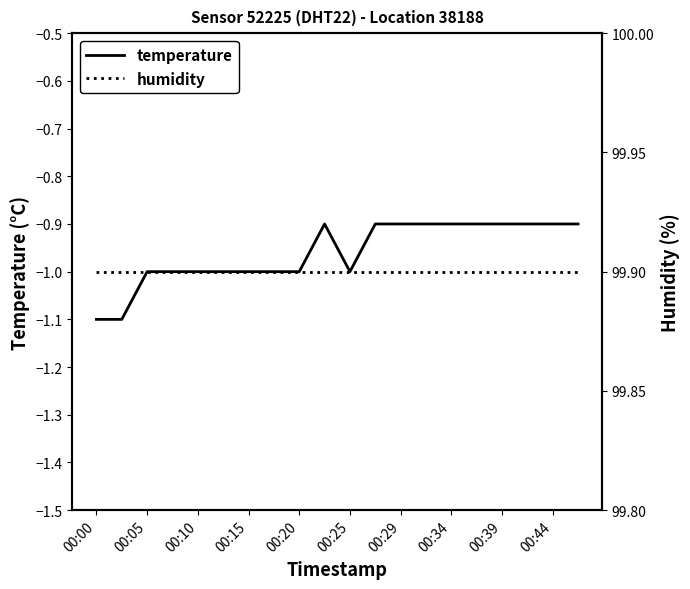

Reading left to right, list all the values displayed in this chart.

temperature: -1.1	-1.1	-1.0	-1.0	-1.0	-1.0	-1.0	-1.0	-1.0	-0.9	-1.0	-0.9	-0.9	-0.9	-0.9	-0.9	-0.9	-0.9	-0.9	-0.9
humidity: 99.9	99.9	99.9	99.9	99.9	99.9	99.9	99.9	99.9	99.9	99.9	99.9	99.9	99.9	99.9	99.9	99.9	99.9	99.9	99.9